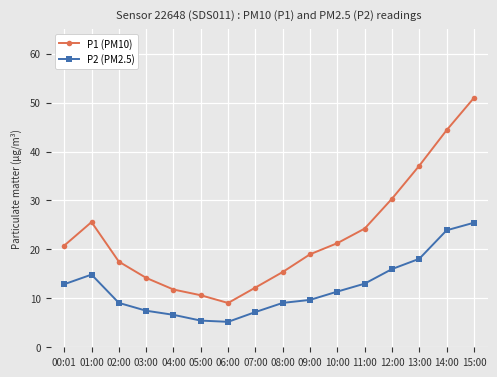

True or false: P1 (PM10) and P2 (PM2.5) cross at least once.

False